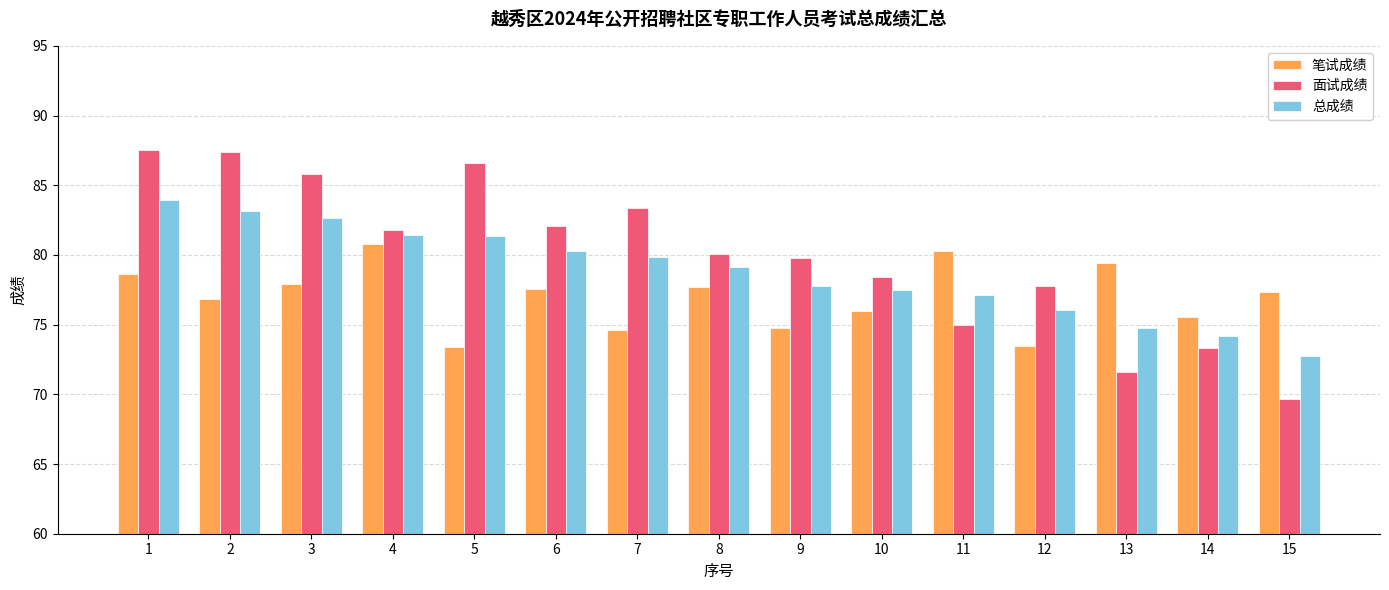

Between 7 and 13, which series saw the biggest shift?

面试成绩